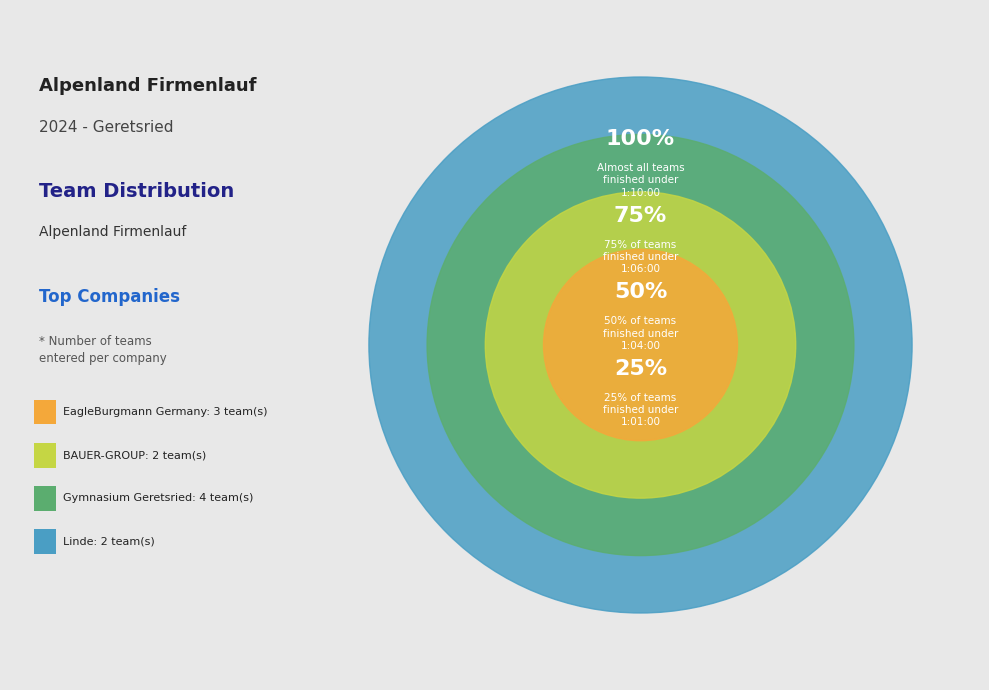

Between BAUER-GROUP and Linde, which is larger?

BAUER-GROUP